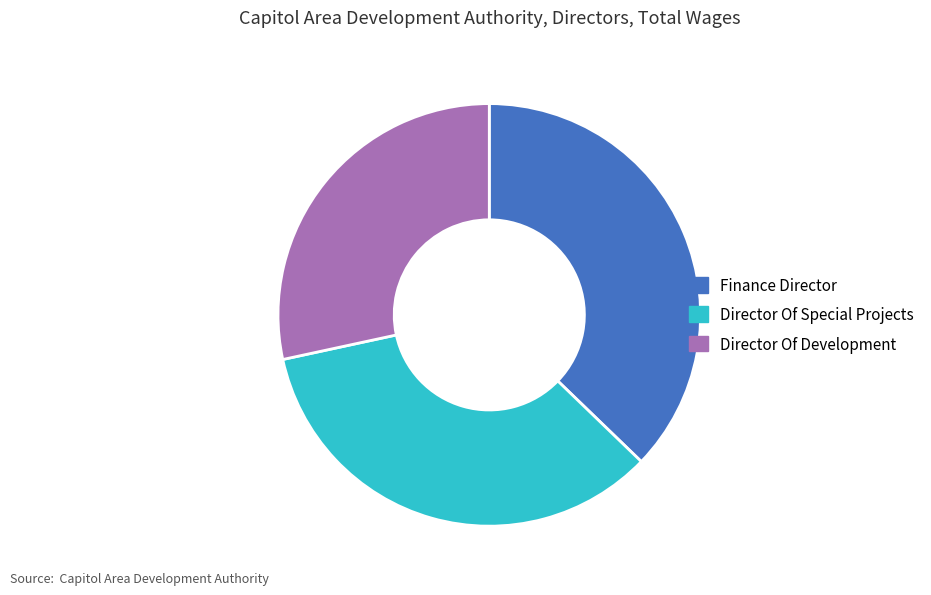

Between Finance Director and Director Of Development, which is larger?

Finance Director